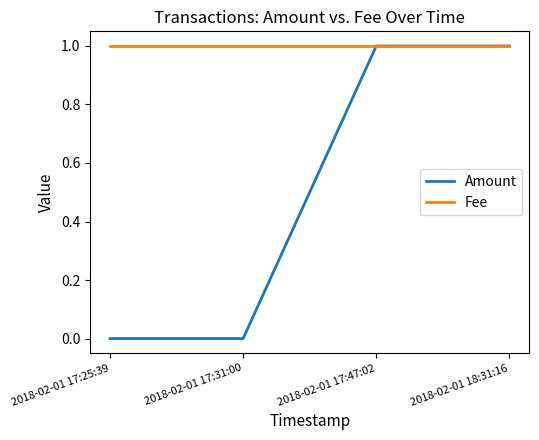

Between 2018-02-01 17:25:39 and 2018-02-01 17:47:02, which series saw the biggest shift?

Amount